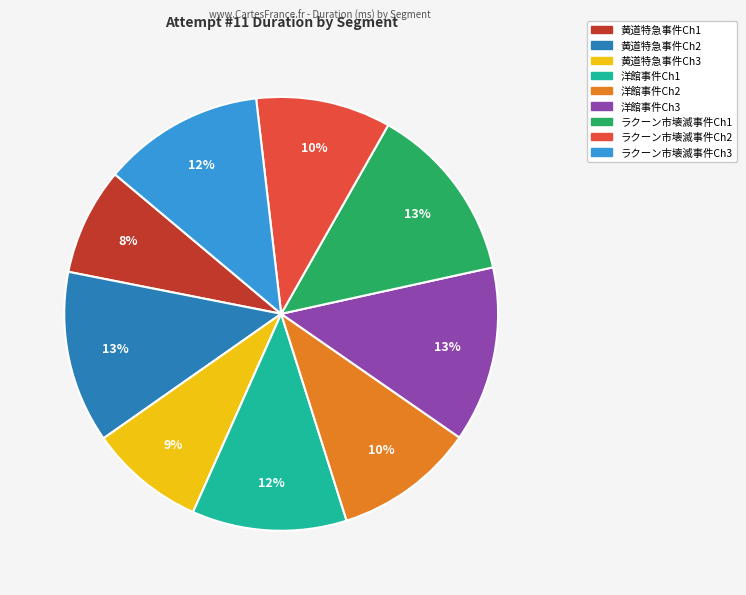

Is it true that 洋館事件Ch2 is 10% of the pie?

True